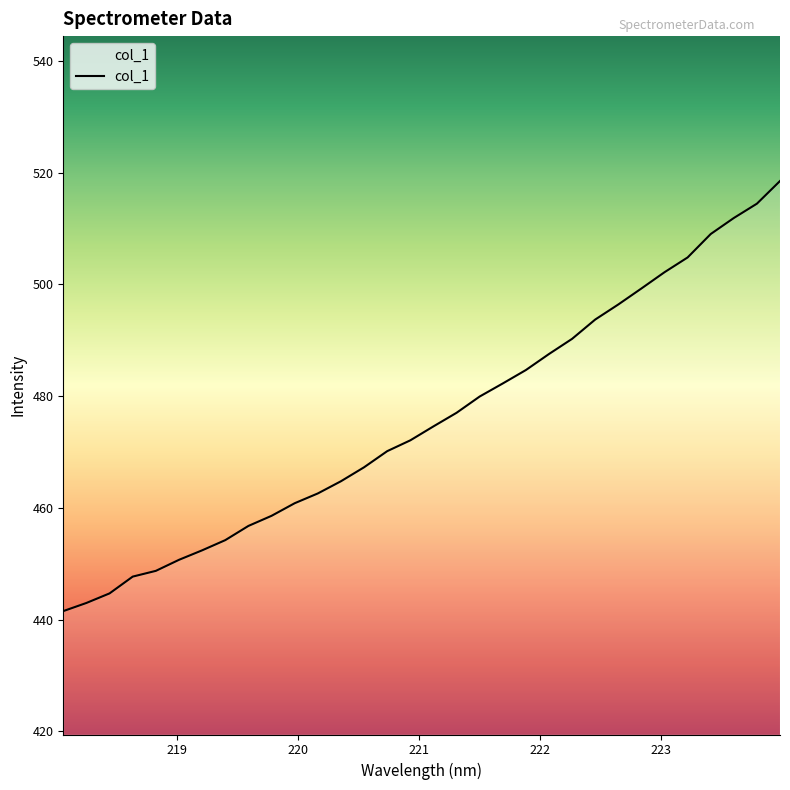

Count the number of data series in this chart.

1